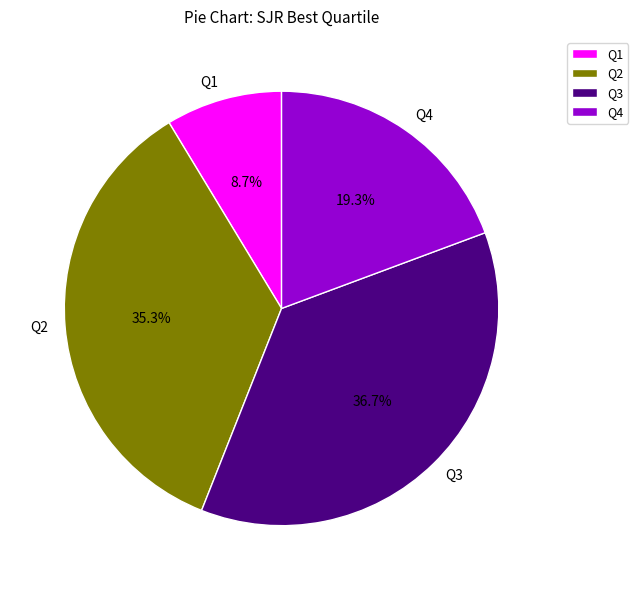

To the nearest percent, what percentage of the pie is Q4?

19%